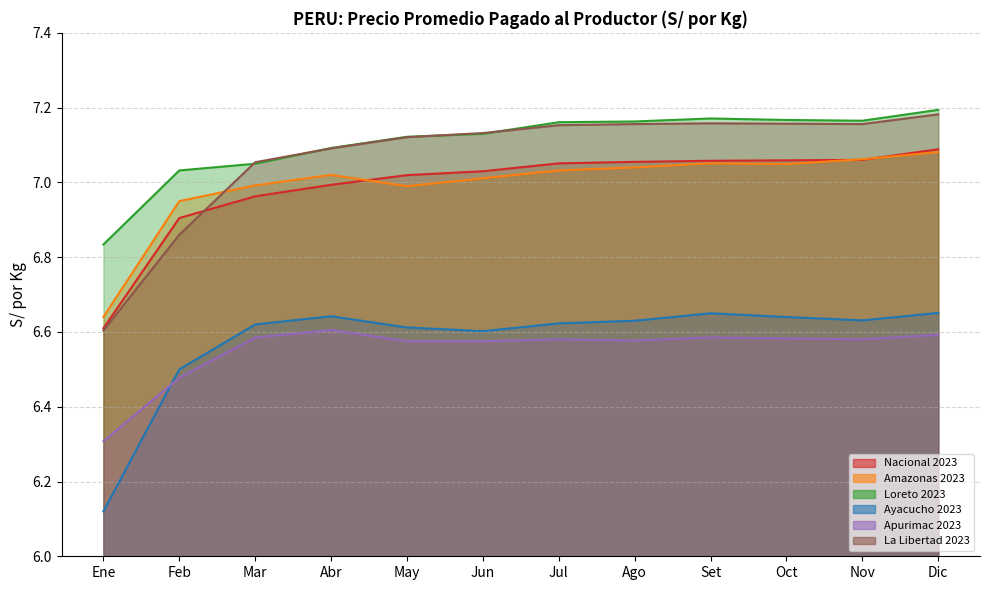

The La Libertad 2023 series shows 2.0 at Ago. True or false?

False